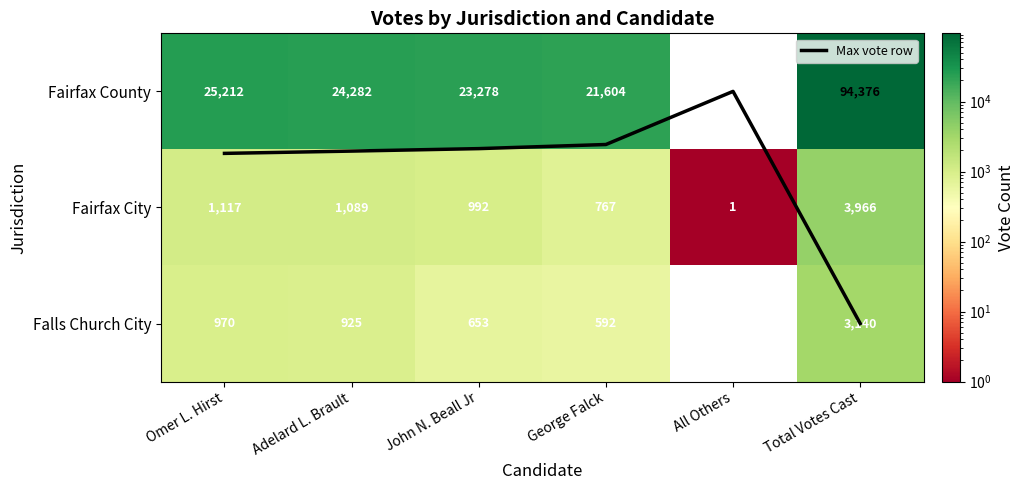

Rank the categories by Fairfax City value from highest to lowest.

Total Votes Cast, Omer L. Hirst, Adelard L. Brault, John N. Beall Jr, George Falck, All Others